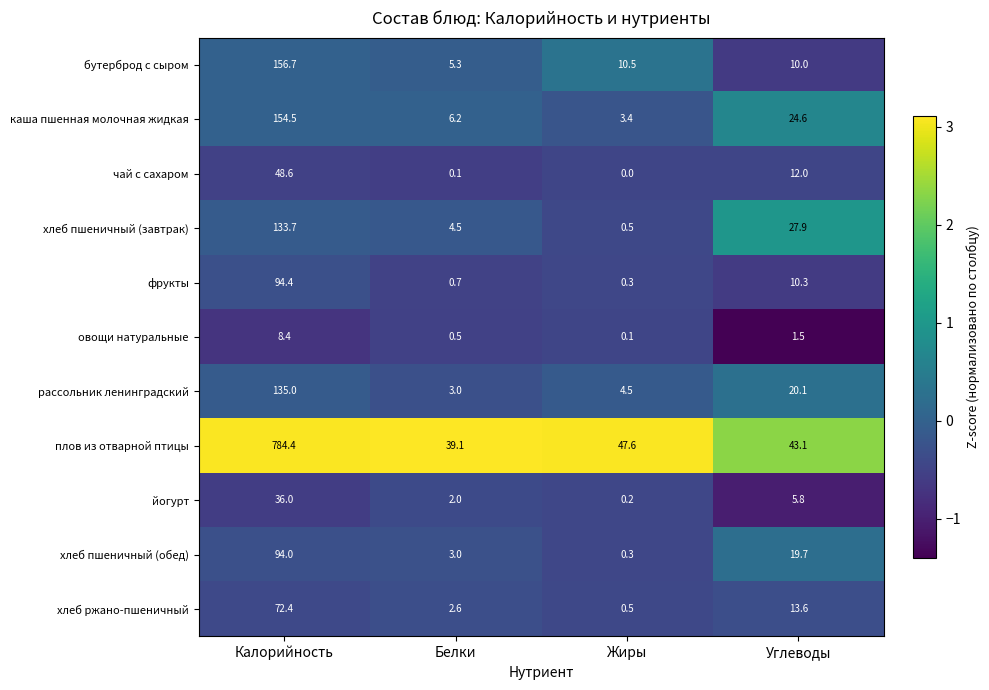

Rank the series by their maximum value, from lowest to highest.

овощи натуральные, йогурт, чай с сахаром, хлеб ржано-пшеничный, хлеб пшеничный (обед), фрукты, хлеб пшеничный (завтрак), рассольник ленинградский, каша пшенная молочная жидкая, бутерброд с сыром, плов из отварной птицы